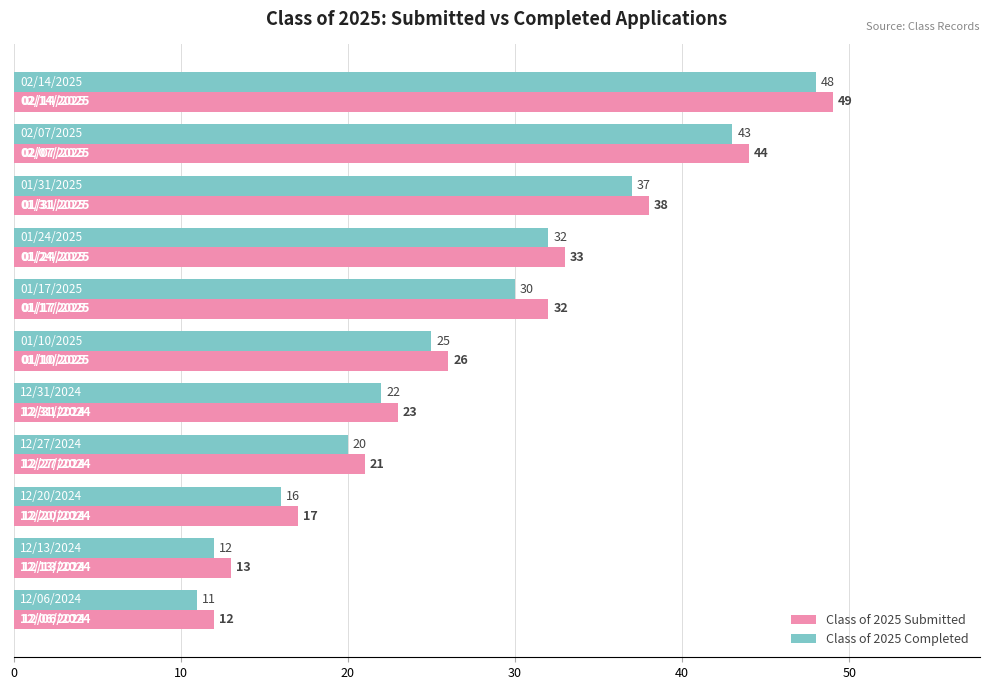

What is the difference between the second highest and minimum values in the Class of 2025 Submitted series?

32